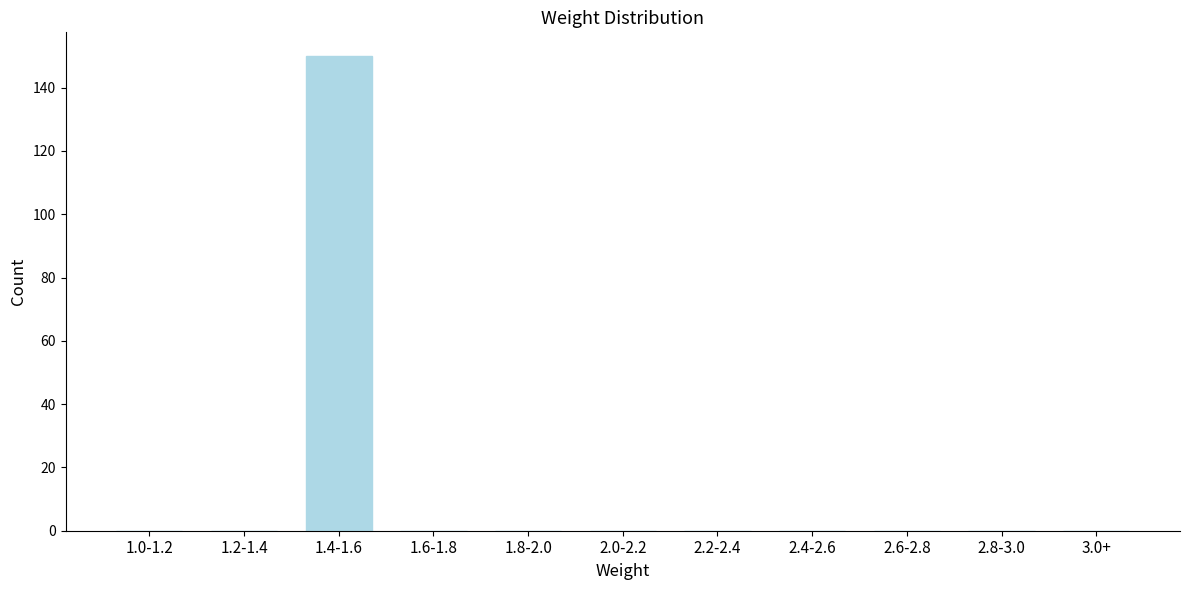

Reading right to left, what are all the values shown in this chart?

3.0+=0	2.8-3.0=0	2.6-2.8=0	2.4-2.6=0	2.2-2.4=0	2.0-2.2=0	1.8-2.0=0	1.6-1.8=0	1.4-1.6=150	1.2-1.4=0	1.0-1.2=0